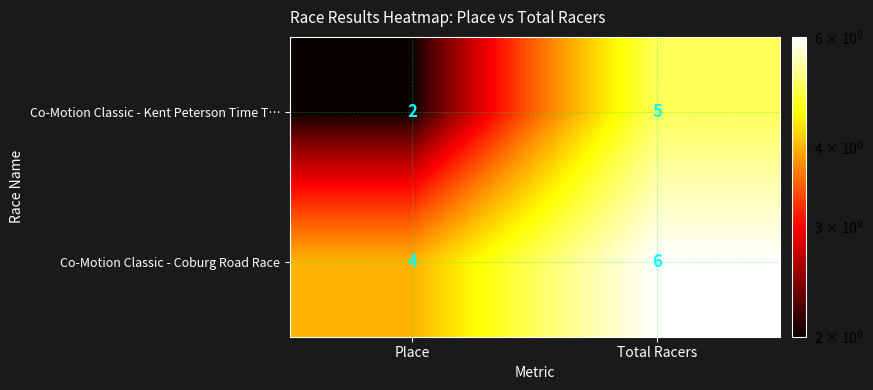

The Co-Motion Classic - Coburg Road Race series shows 10 at Total Racers. True or false?

False